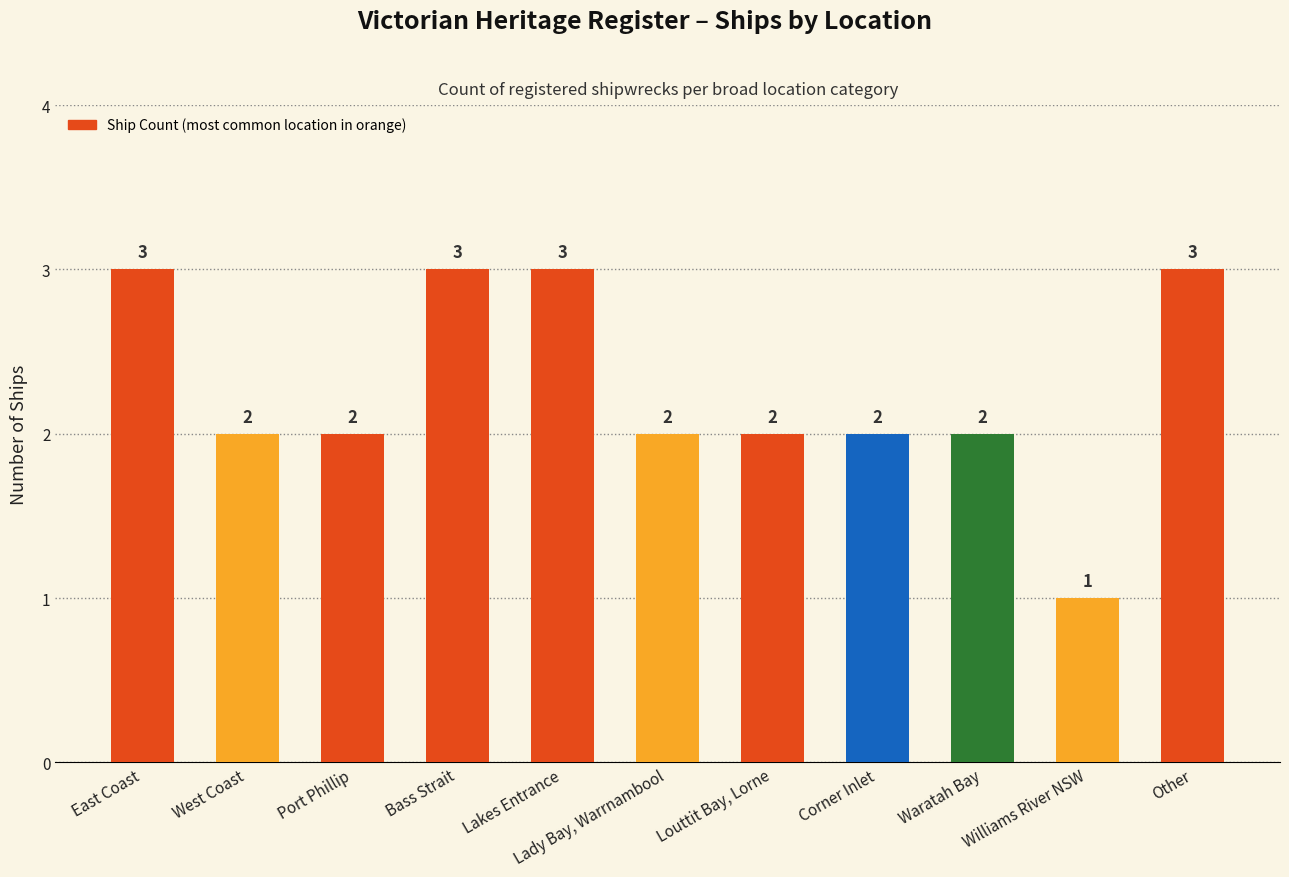

How many distinct data groups are displayed?

1